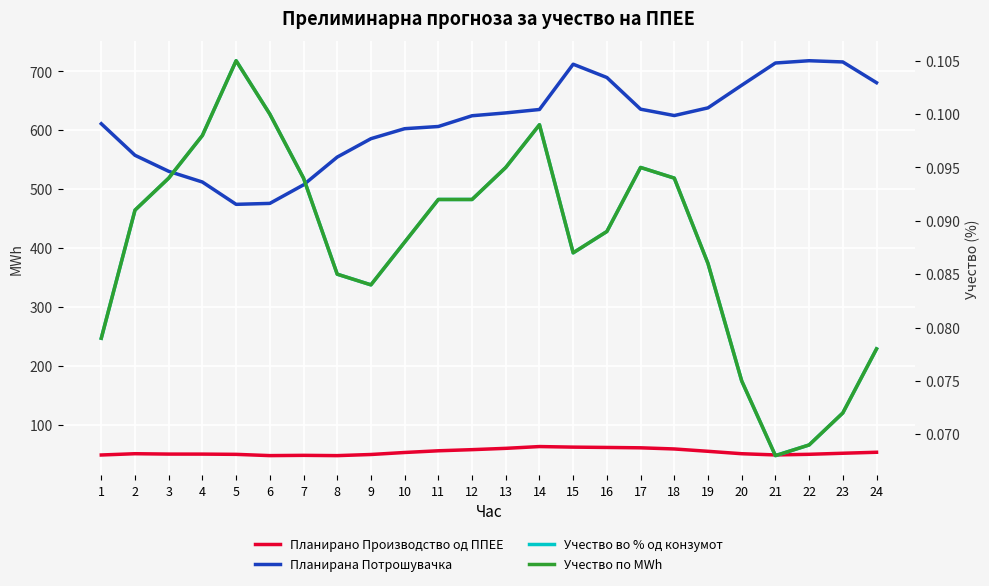

List the series in order of their peak value, highest first.

Планирана Потрошувачка, Планирано Производство од ППЕЕ, Учество во % од конзумот, Учество по MWh